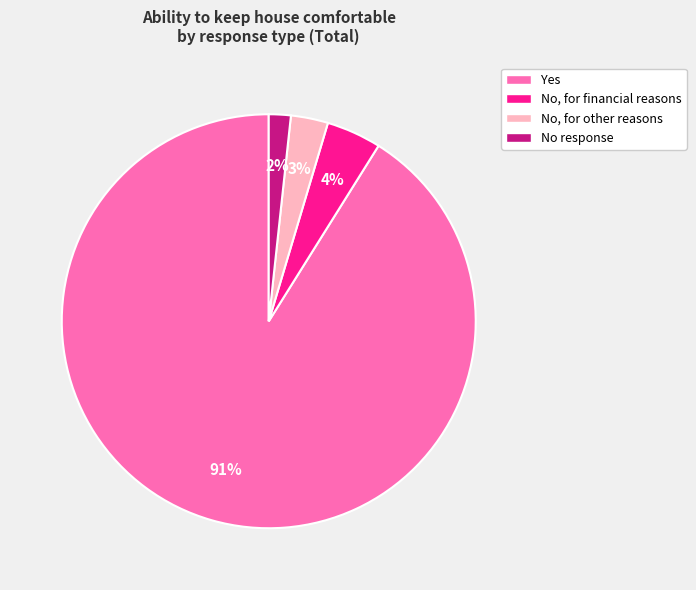

Is there any slice that represents more than half of the pie?

Yes